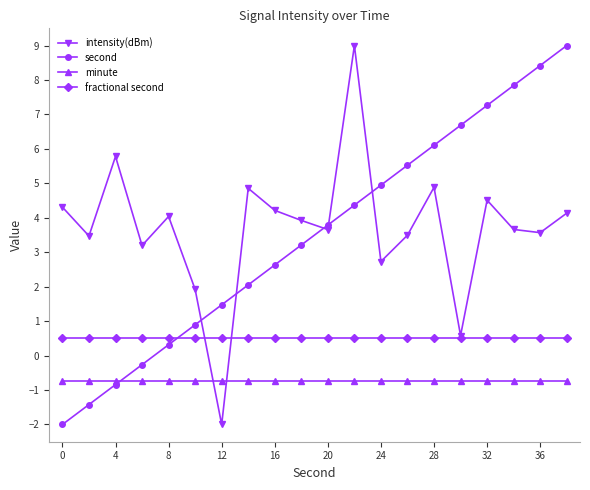

In intensity(dBm), how many points are higher than both neighbors (excluding endpoints)?

6